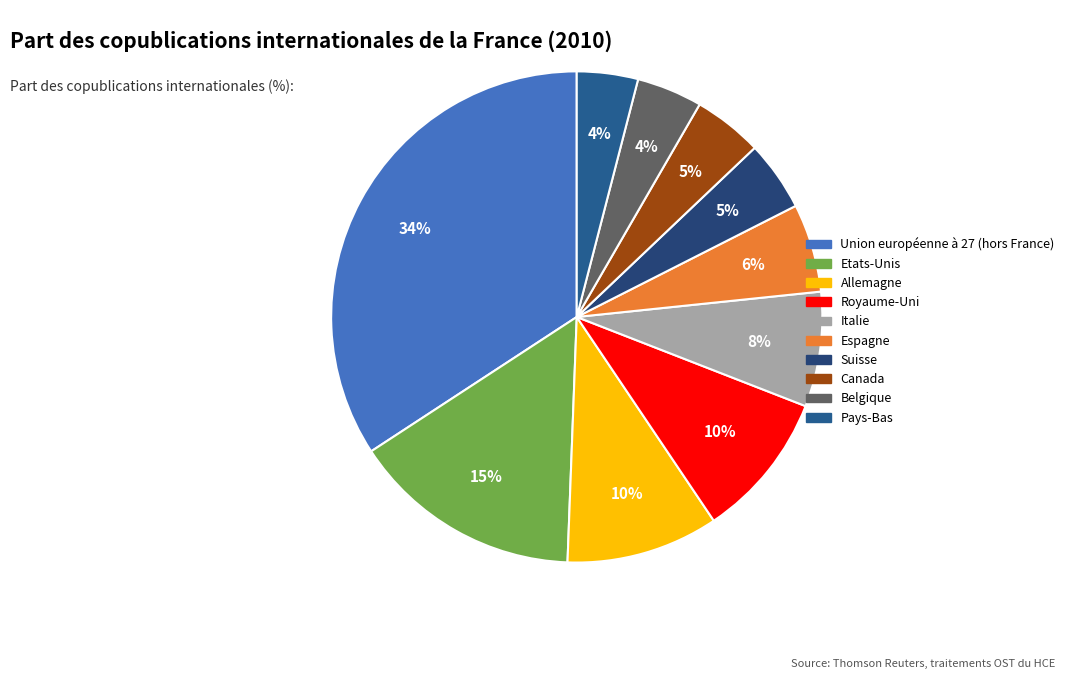

What is the smallest slice in the pie chart?

Pays-Bas